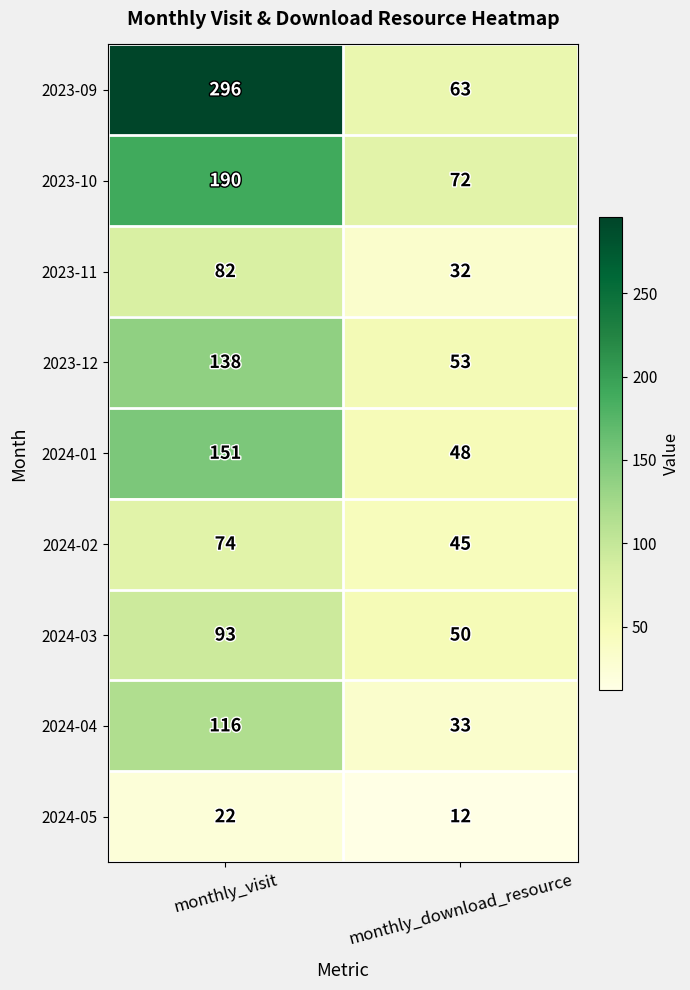

What is the approximate value of 2023-10 at monthly_download_resource?

72